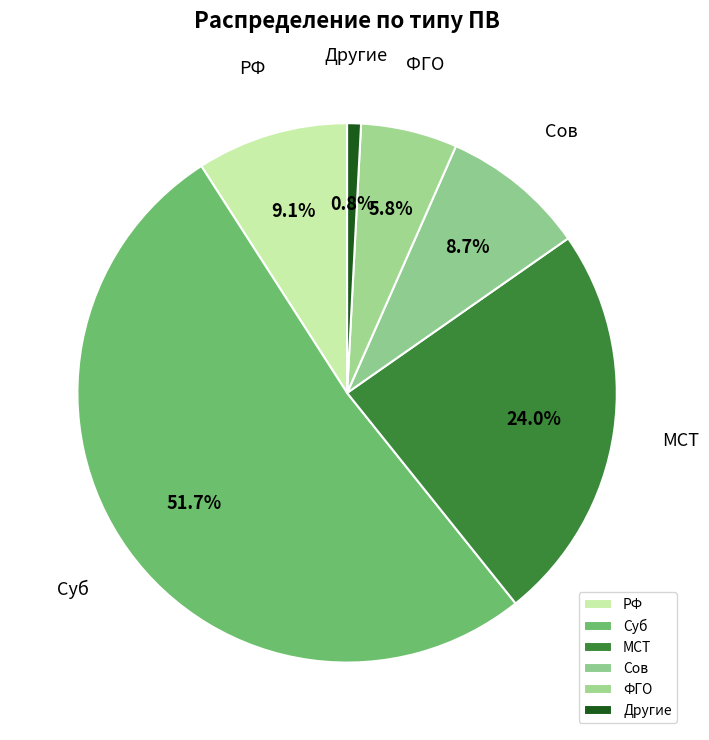

Which slice represents more than half of the pie?

Суб